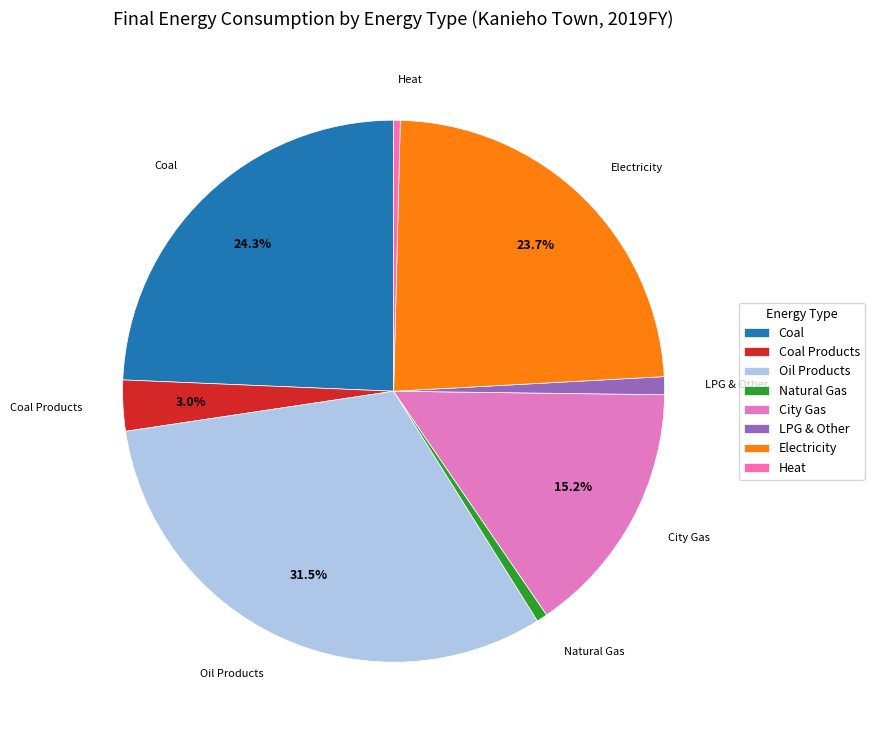

To the nearest percent, what is the average slice percentage?

12%